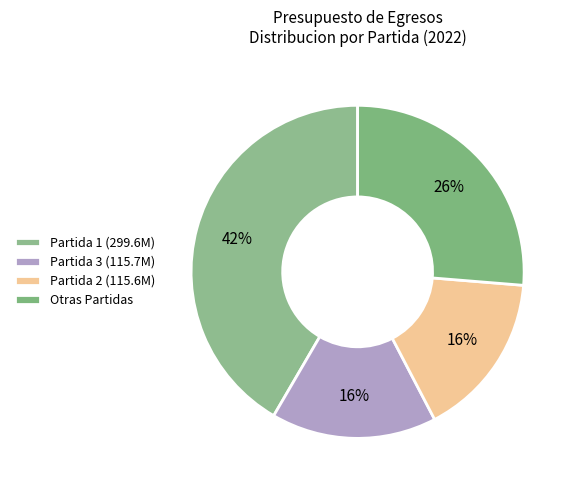

Count the number of slices in the pie.

4